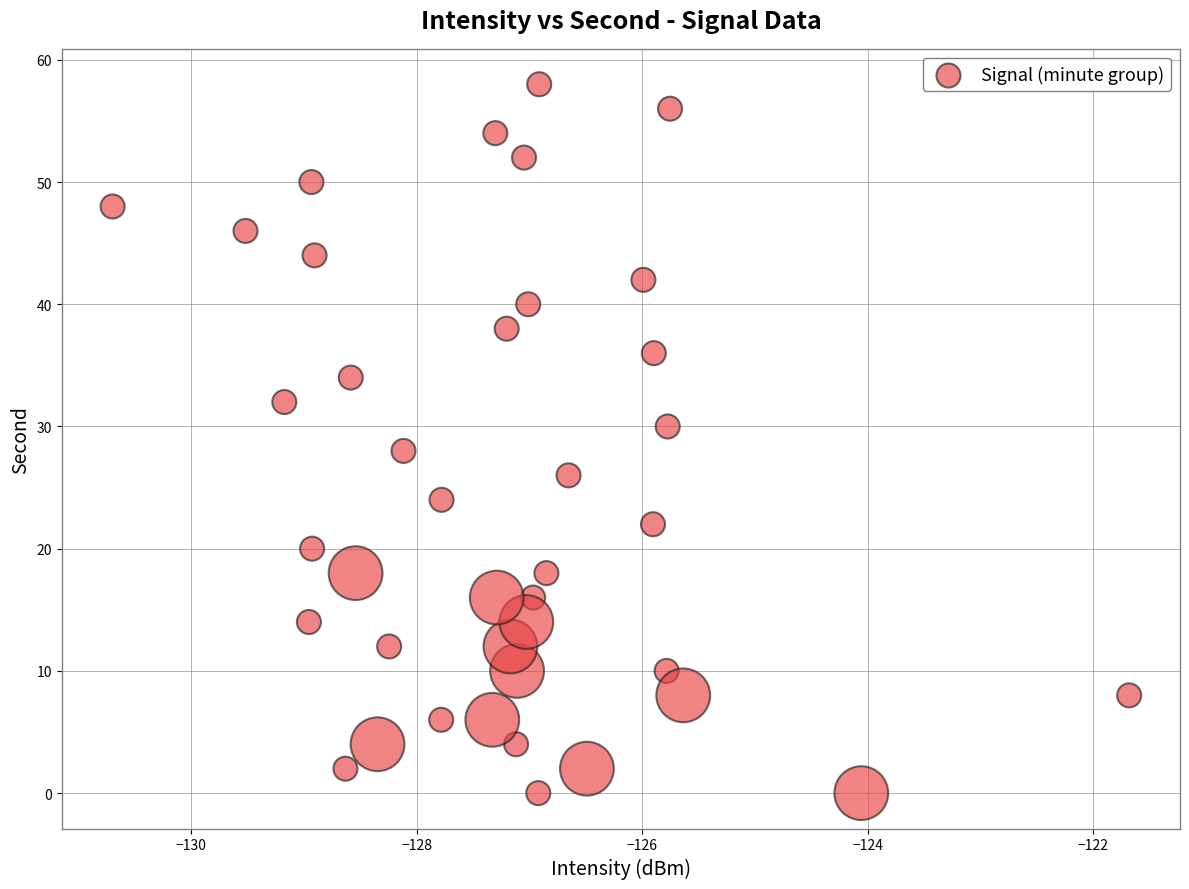

What is the range of Y values (max minus min)?

58